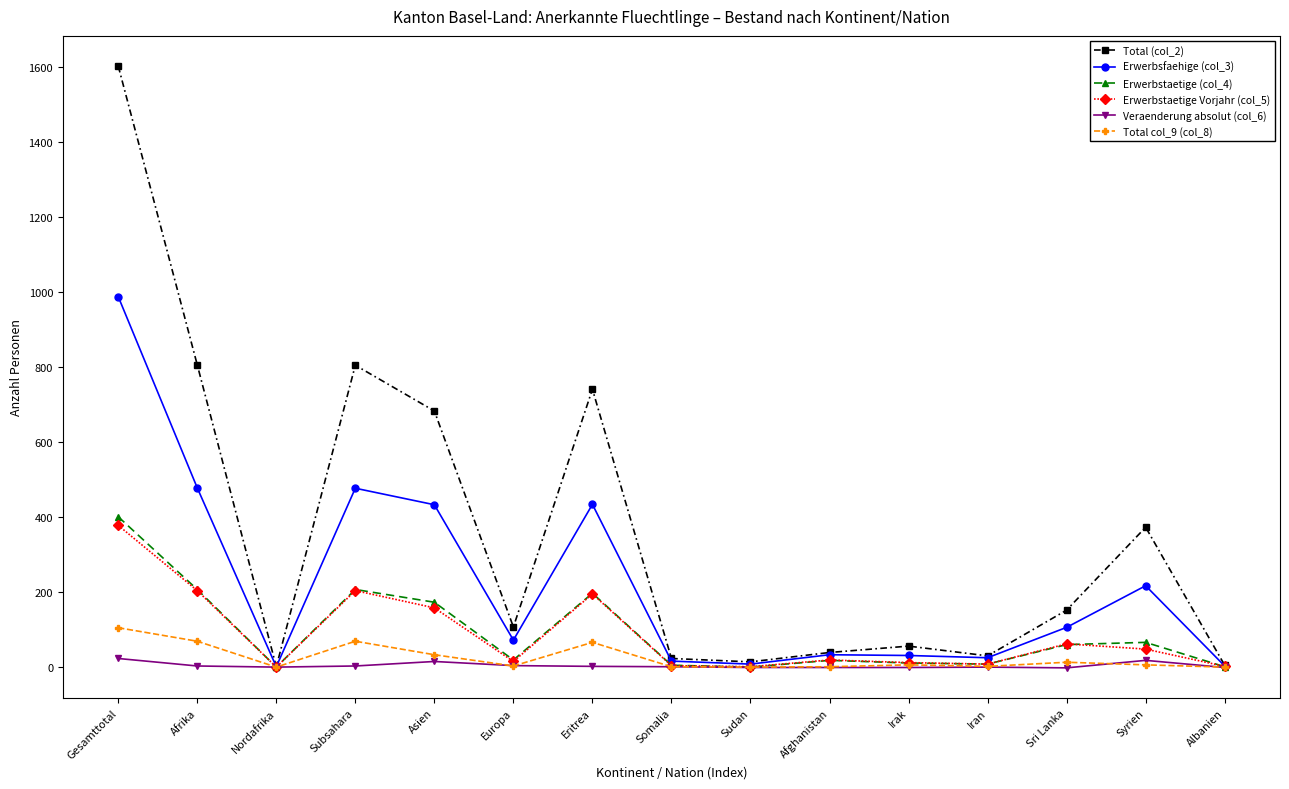

How many lines are shown in the chart?

6